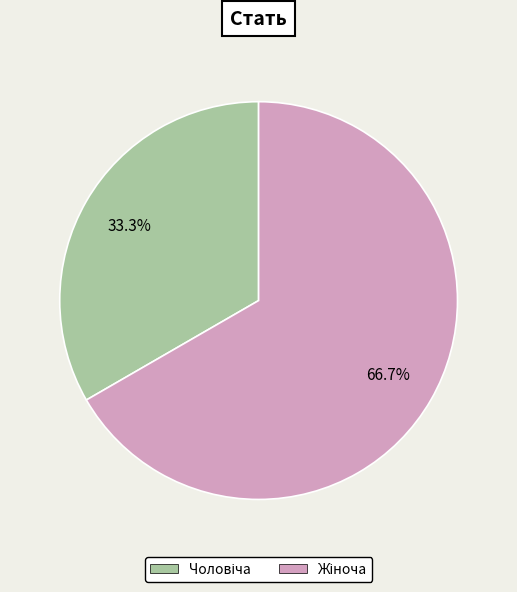

Does any single category account for the majority?

Yes